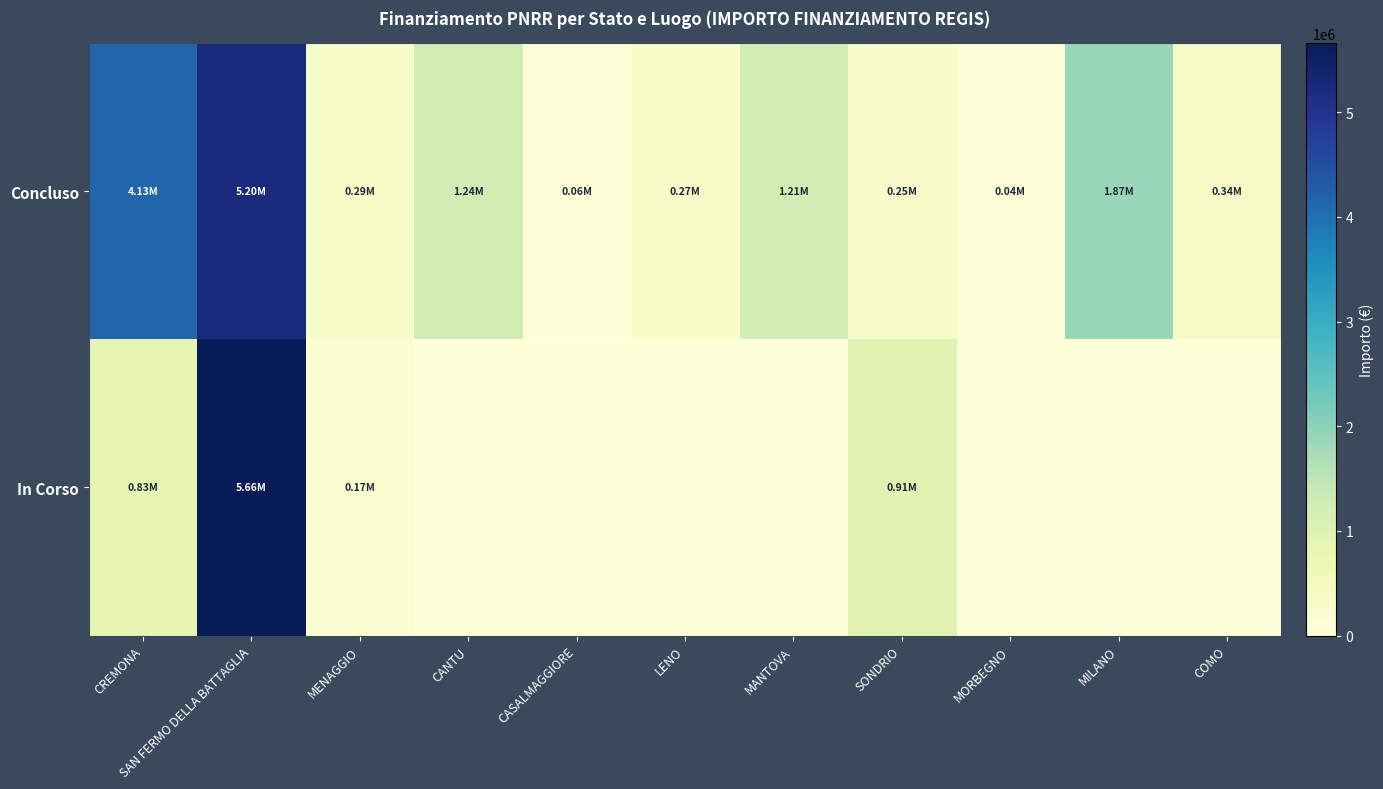

Rank the series at SONDRIO from highest to lowest value.

In Corso, Concluso